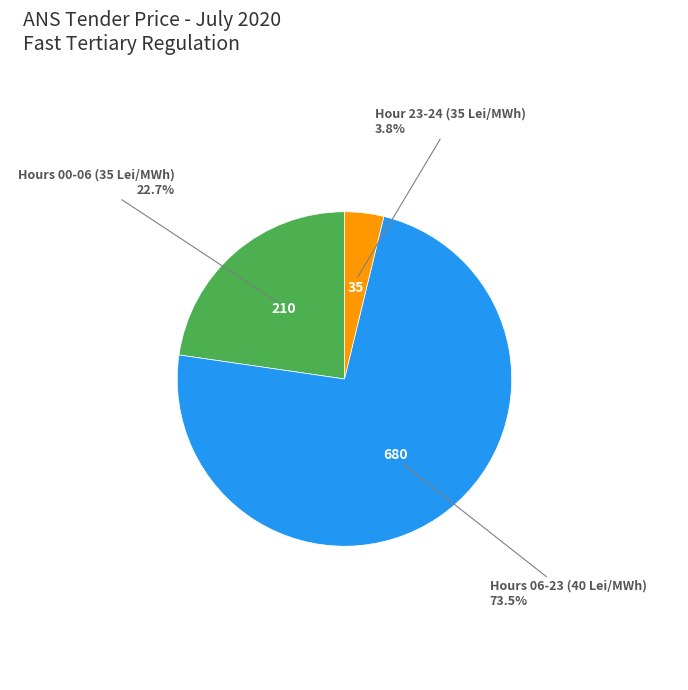

Does any single category account for the majority?

Yes